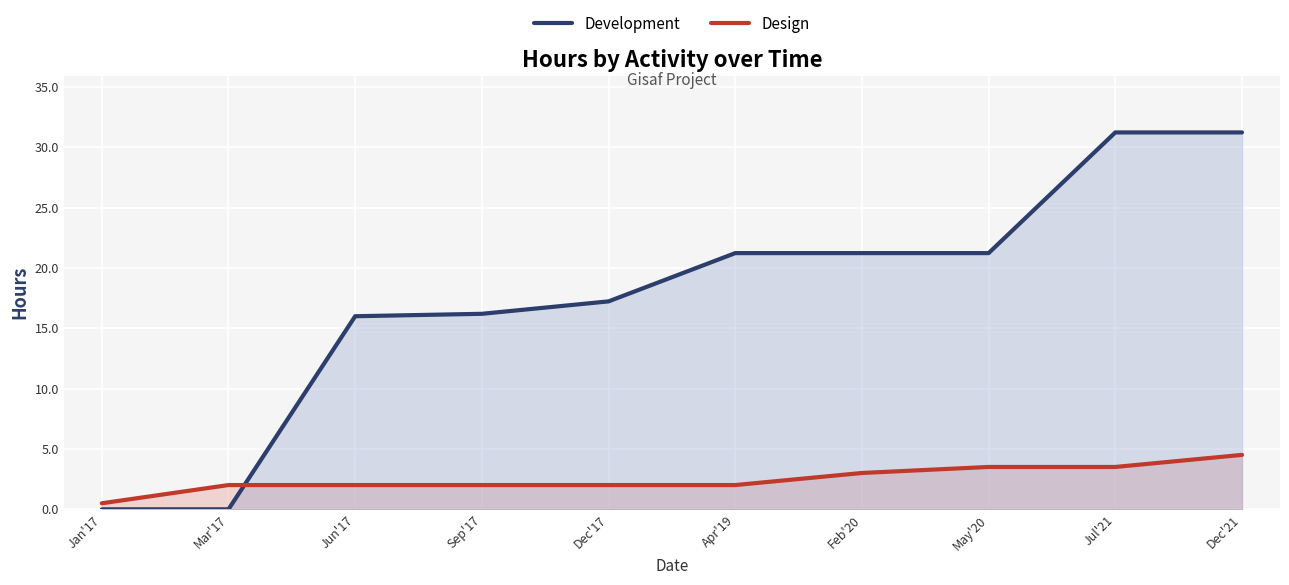

True or false: Design has a value of 2.0 at Mar'17.

True